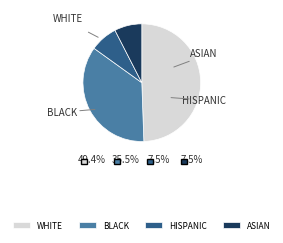

Does 786830 account for over 50% of the chart?

No